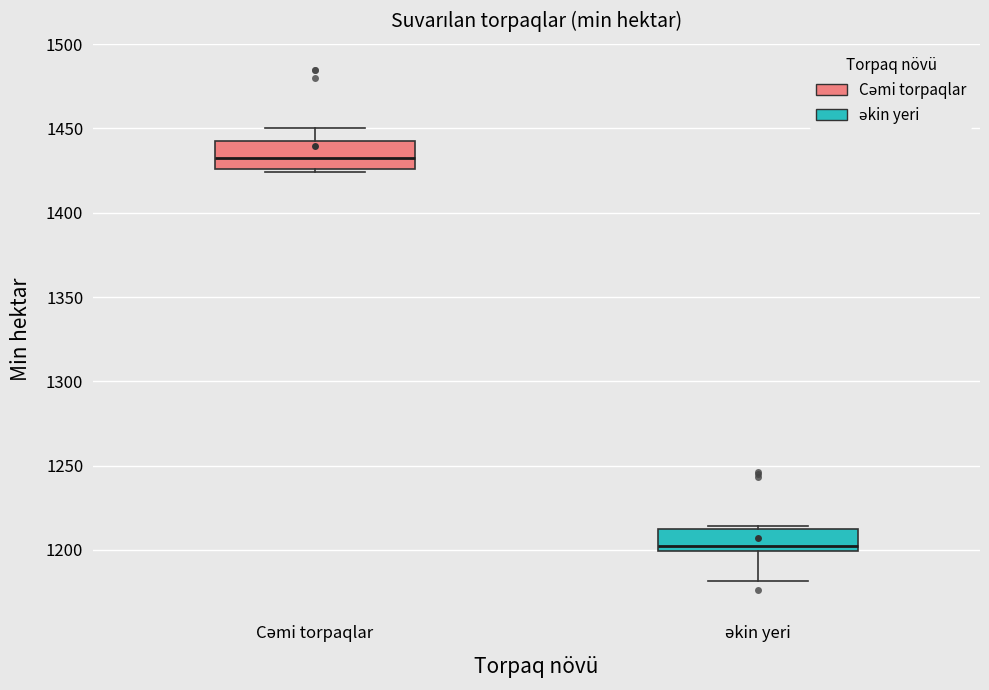

Reading left to right, transcribe this box plot: for each box, give where its median line is, the range the box spans, and where its two whiskers end, as read against the y-axis. The values are not printed on the chart, so give them approximately, as read against the axis.

Cəmi torpaqlar: median 1435, box 1425 to 1440, whiskers 1425 (just below the box's lower edge) to 1450
əkin yeri: median 1200 (just above the box's lower edge), box 1200 to 1210, whiskers 1180 to 1215